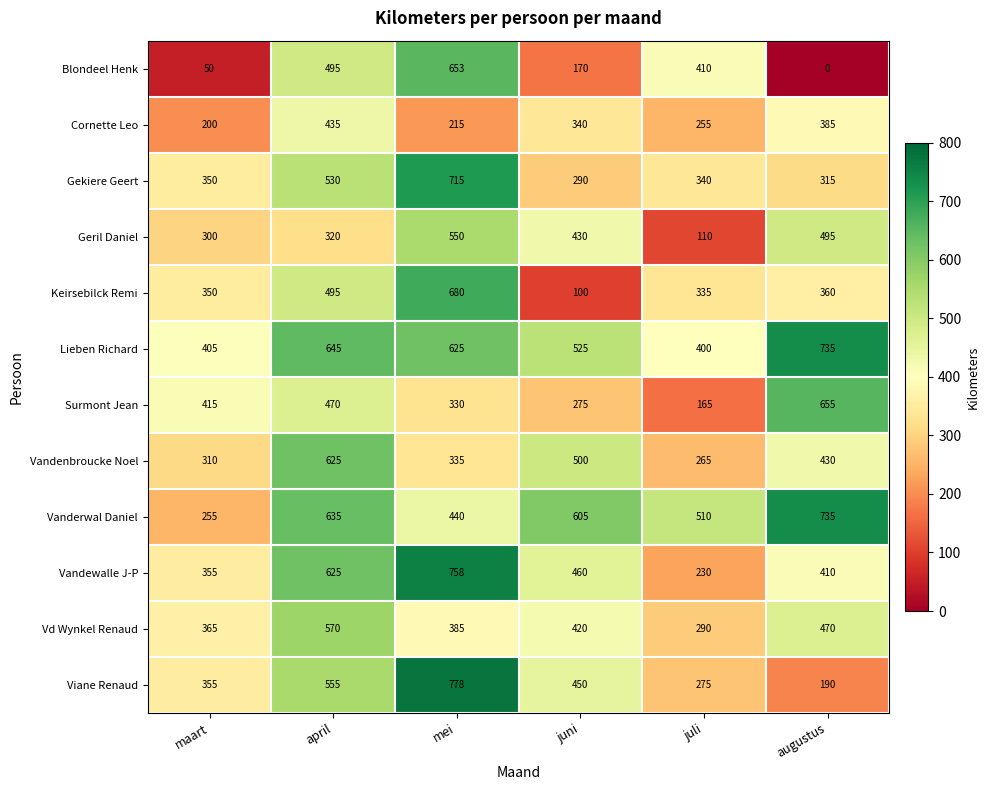

At juli, list the series in order from largest to smallest.

Vanderwal Daniel, Blondeel Henk, Lieben Richard, Gekiere Geert, Keirsebilck Remi, Vd Wynkel Renaud, Viane Renaud, Vandenbroucke Noel, Cornette Leo, Vandewalle J-P, Surmont Jean, Geril Daniel